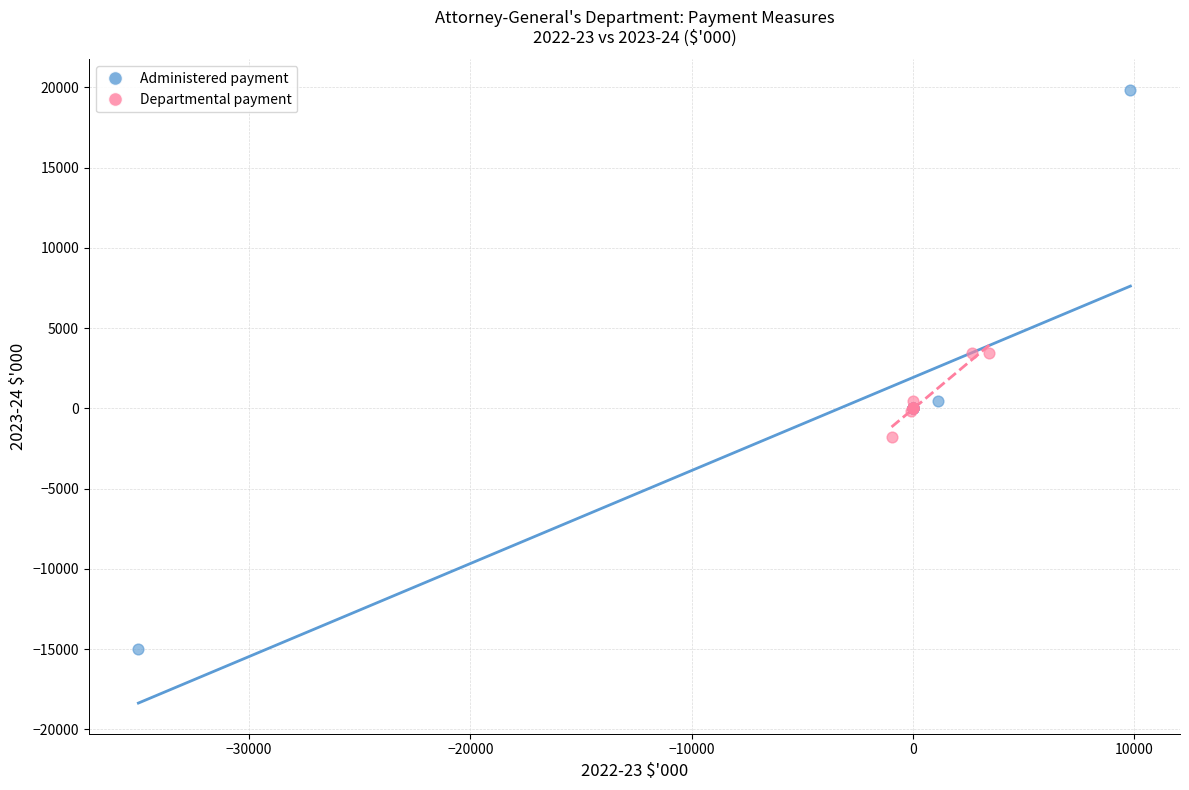

Which series has the largest Y range (max minus min)?

Administered payment